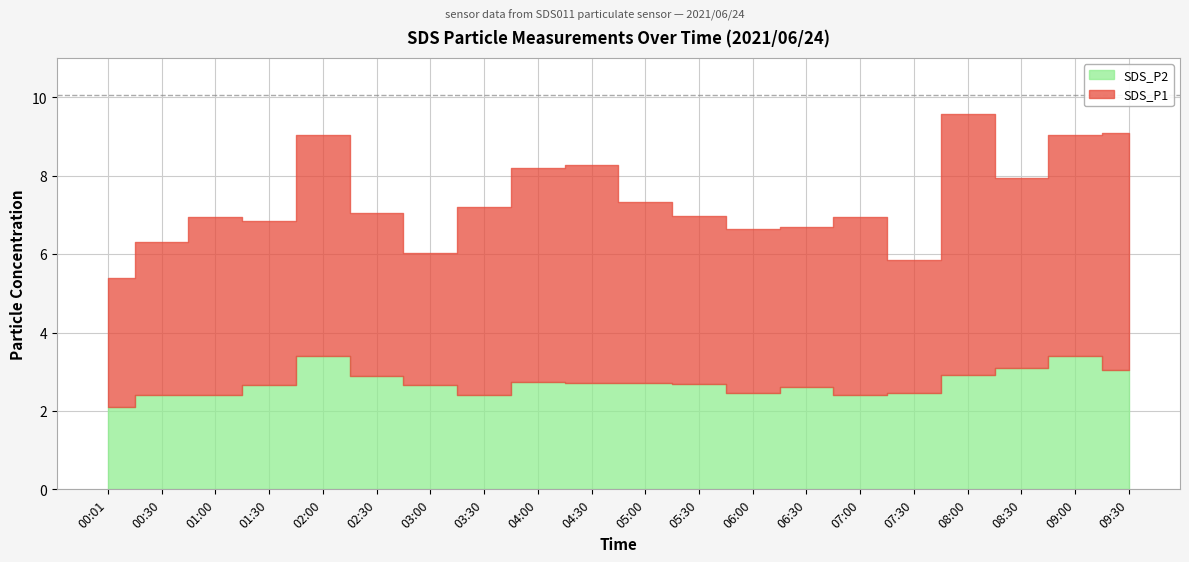

Reading left to right, list all the values displayed in this chart.

SDS_P1: 3.3	3.9	4.5	4.2	5.7	4.2	3.4	4.8	5.5	5.5	4.6	4.3	4.2	4.1	4.5	3.4	6.7	4.8	5.7	6.0
SDS_P2: 2.1	2.4	2.4	2.7	3.4	2.9	2.6	2.4	2.8	2.7	2.7	2.7	2.5	2.6	2.4	2.5	2.9	3.1	3.4	3.0